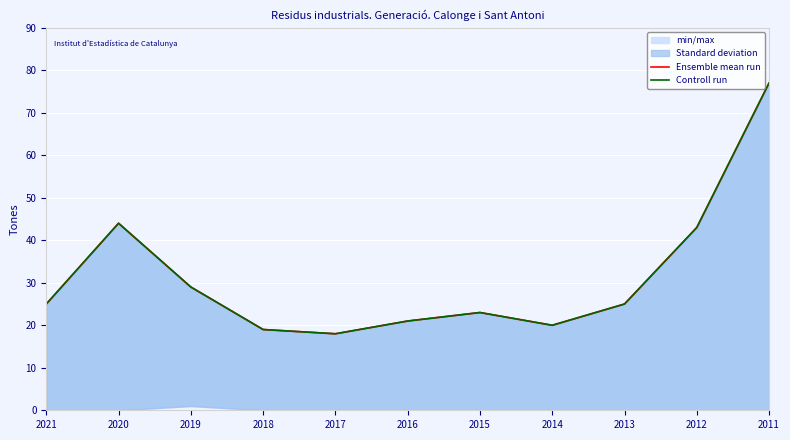

At which category does the chart reach its peak across all series?

2011